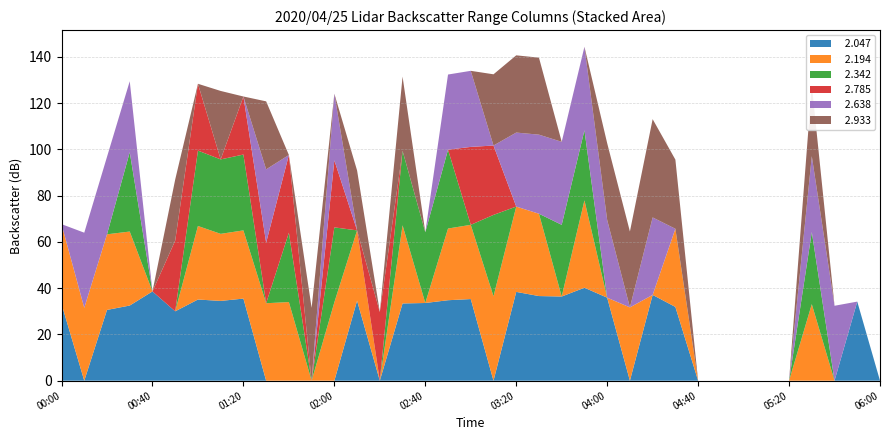

Reading left to right, list all the values displayed in this chart.

  2.047: 33.2	999.0	30.6	32.5	38.6	30.0	35.1	34.5	35.5	999.0	999.0	999.0	999.0	34.6	999.0	33.4	33.6	34.8	35.3	999.0	38.4	36.6	36.4	40.2	35.9	999.0	37.1	31.9	999.0	999.0	999.0	999.0	999.0	999.0	999.0	34.2	999.0
  2.194: 34.5	31.5	32.7	32.0	999.0	999.0	31.8	29.0	29.5	33.5	34.0	999.0	33.9	30.4	999.0	33.8	999.0	31.0	32.1	36.5	36.9	35.6	999.0	37.8	999.0	31.7	999.0	33.8	999.0	999.0	999.0	999.0	999.0	33.1	999.0	999.0	999.0
  2.342: 999.0	999.0	999.0	34.3	999.0	999.0	32.6	32.2	32.8	999.0	30.0	999.0	32.4	999.0	999.0	32.2	30.6	34.1	999.0	35.2	999.0	999.0	31.0	30.3	999.0	999.0	999.0	999.0	999.0	999.0	999.0	999.0	999.0	31.2	999.0	999.0	999.0
  2.785: 999.0	999.0	999.0	999.0	999.0	30.6	28.9	999.0	25.1	26.2	33.6	999.0	29.0	999.0	29.7	999.0	999.0	999.0	33.7	30.0	999.0	999.0	999.0	999.0	999.0	999.0	999.0	999.0	999.0	999.0	999.0	999.0	999.0	999.0	999.0	999.0	999.0
  2.638: 999.0	32.5	33.5	30.7	999.0	999.0	999.0	999.0	999.0	31.7	999.0	999.0	28.8	999.0	999.0	999.0	999.0	32.5	32.9	999.0	32.0	34.2	35.9	36.1	33.6	999.0	33.5	999.0	999.0	999.0	999.0	999.0	999.0	32.8	32.4	999.0	999.0
  2.933: 999.0	999.0	999.0	999.0	999.0	26.4	999.0	29.6	999.0	29.4	999.0	31.5	999.0	25.9	999.0	32.1	999.0	999.0	999.0	30.8	33.4	33.3	999.0	999.0	33.2	32.8	42.5	29.9	999.0	999.0	999.0	999.0	999.0	30.7	999.0	999.0	999.0